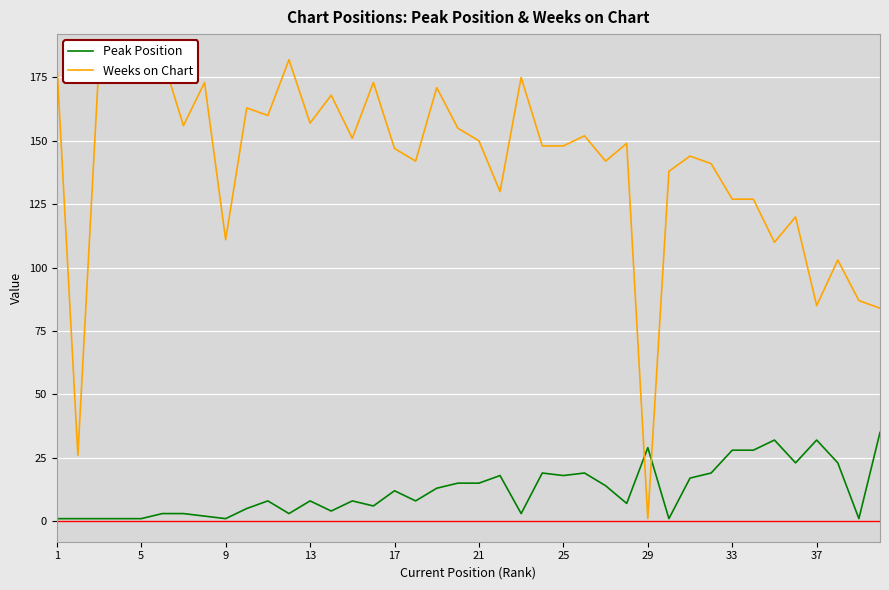

Which series has the largest total across all categories?

Weeks on Chart